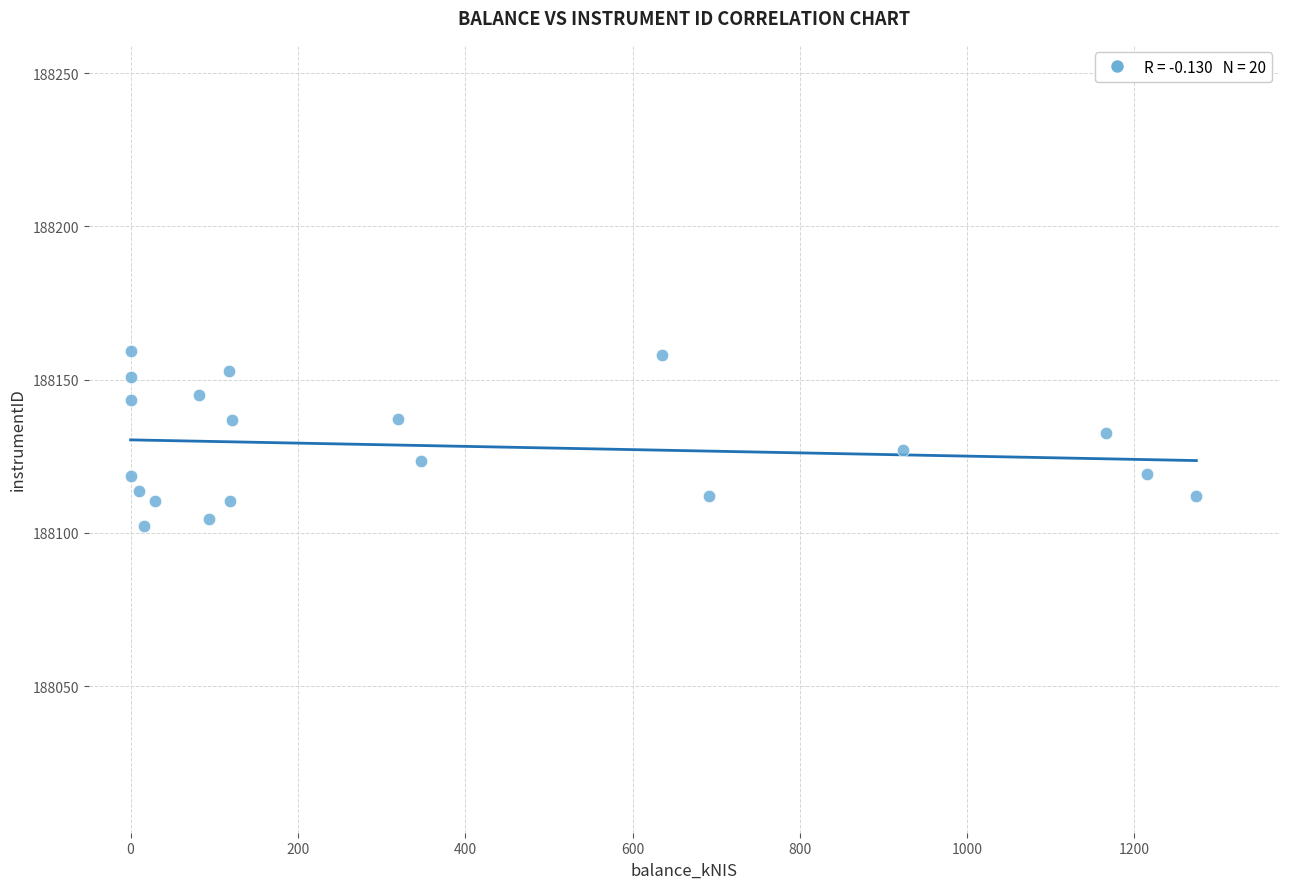

What is the range of Y values (max minus min)?

57.0